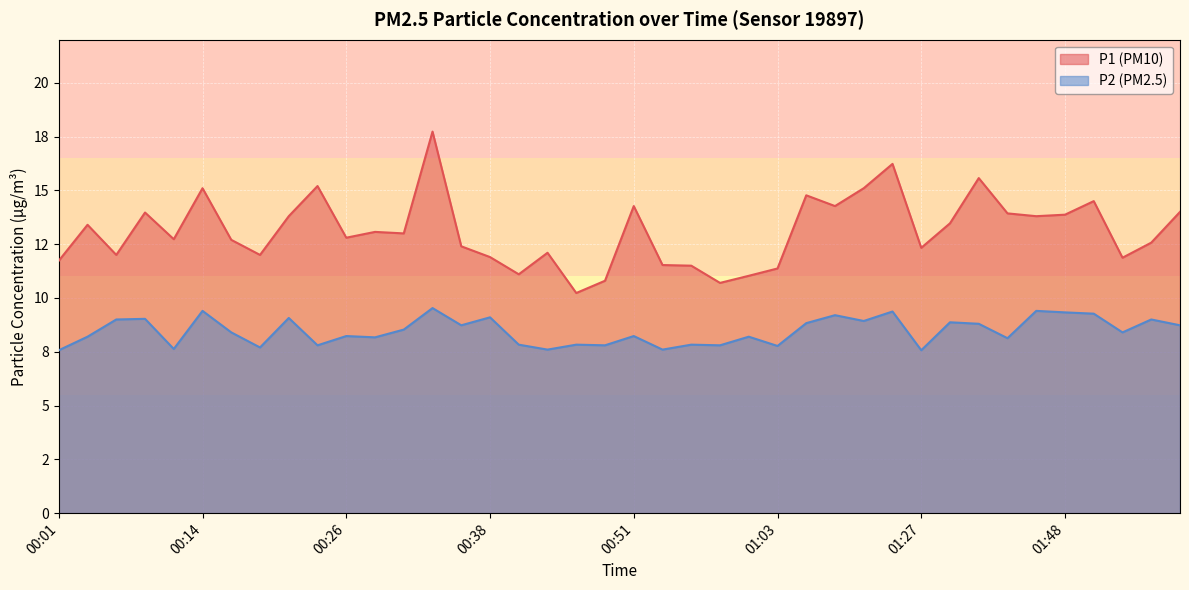

What is the label of the 10th point from the left?

00:23